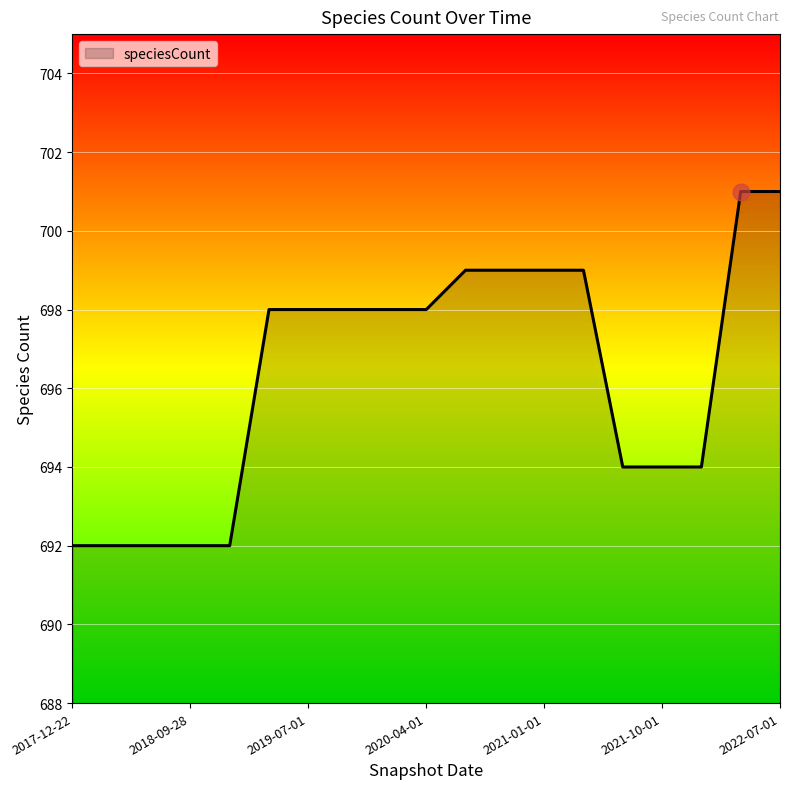

What is the difference between the maximum and minimum values?

9